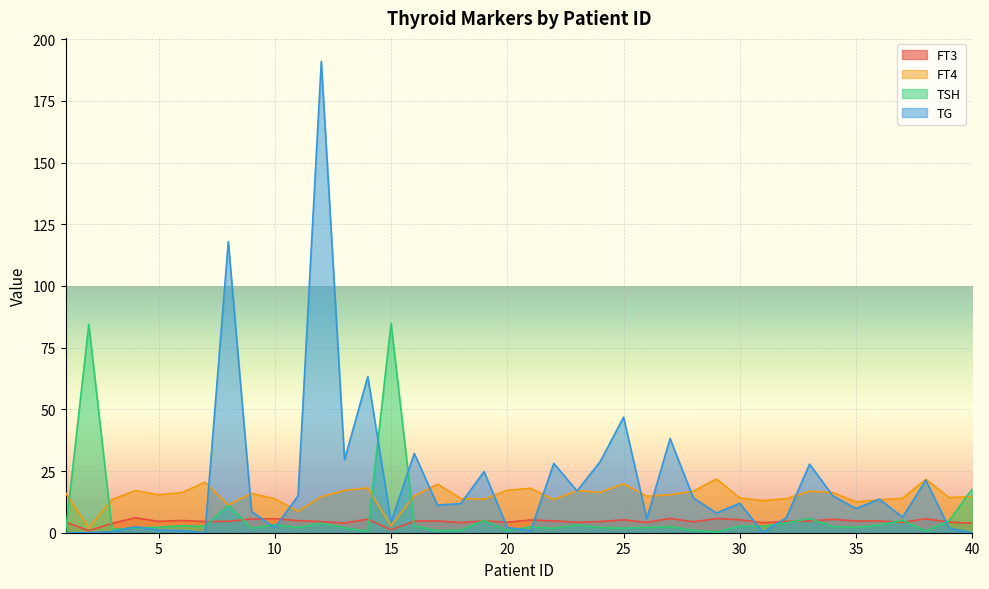

After their last crossing, which series has the higher values: TG or TSH?

TSH